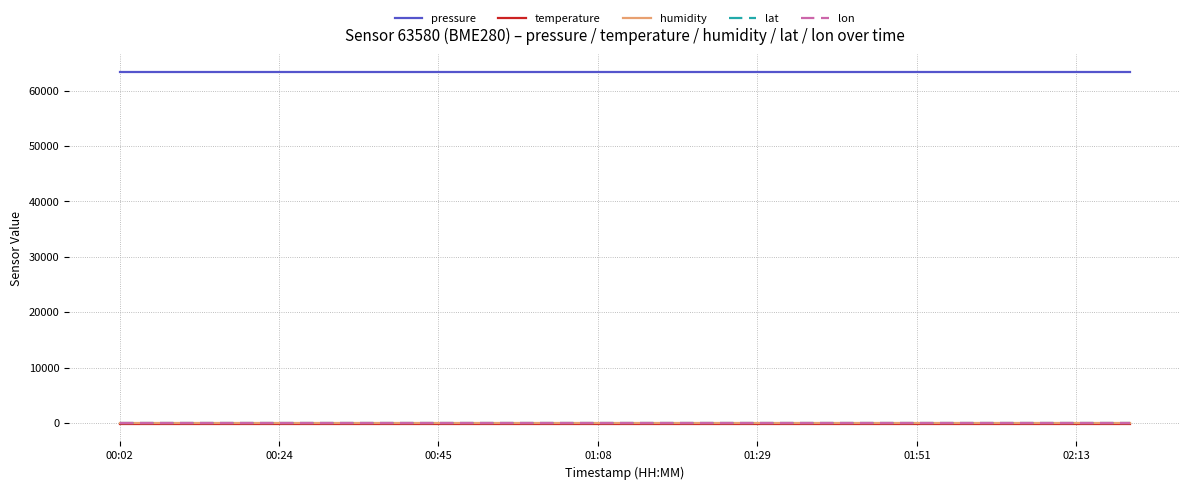

Which series has the largest total across all categories?

pressure